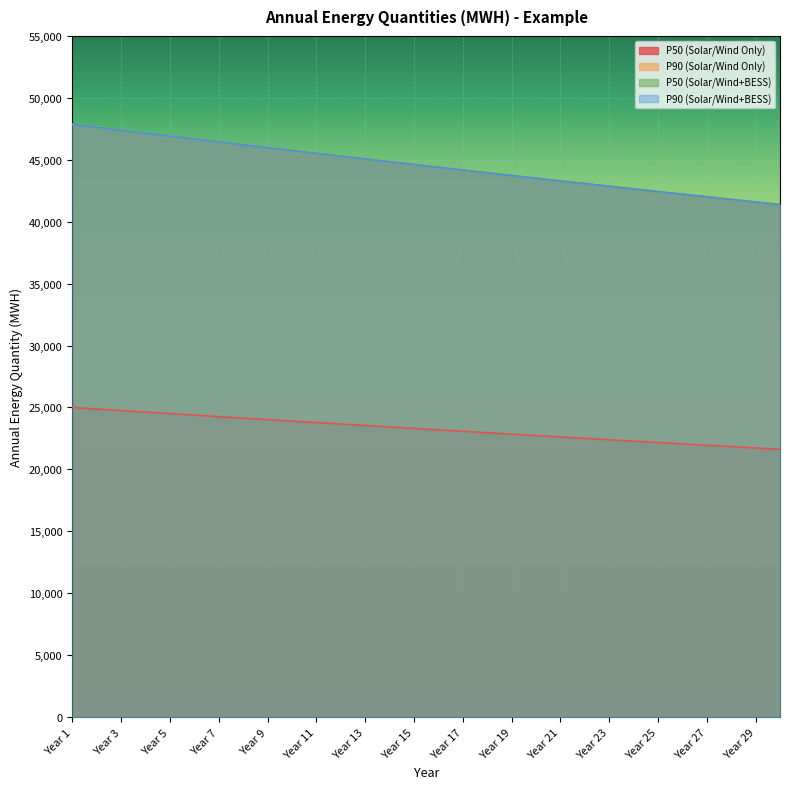

What is the difference between the maximum and minimum values in the P50 (Solar/Wind+BESS) series?

6474.8